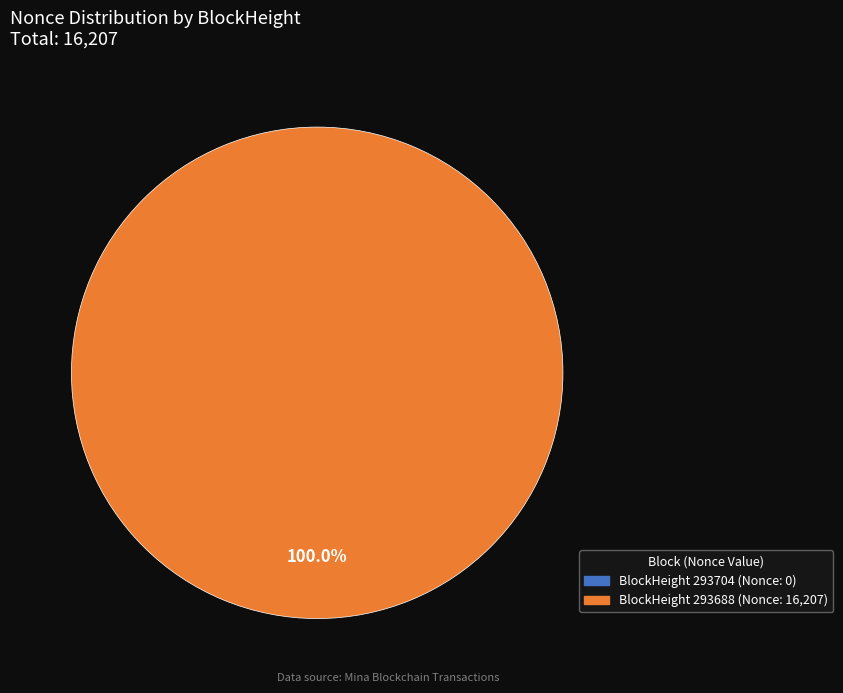

The 293688 slice represents 99% of the pie. True or false?

False